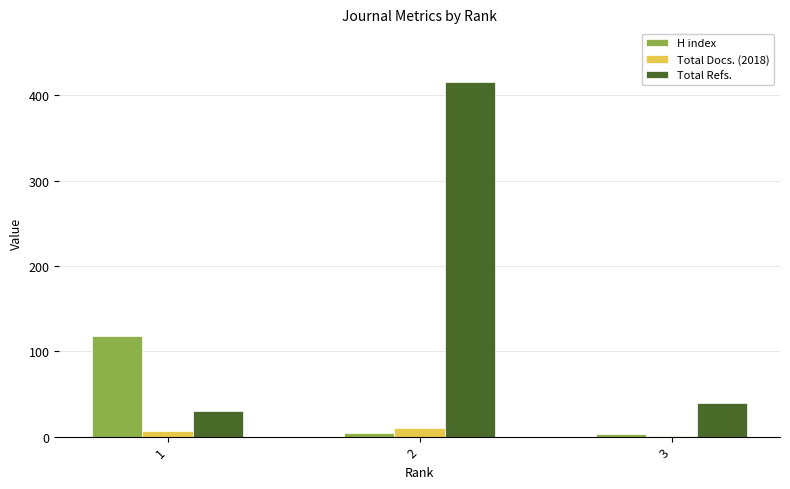

Which category has the highest value in the H index series?

1